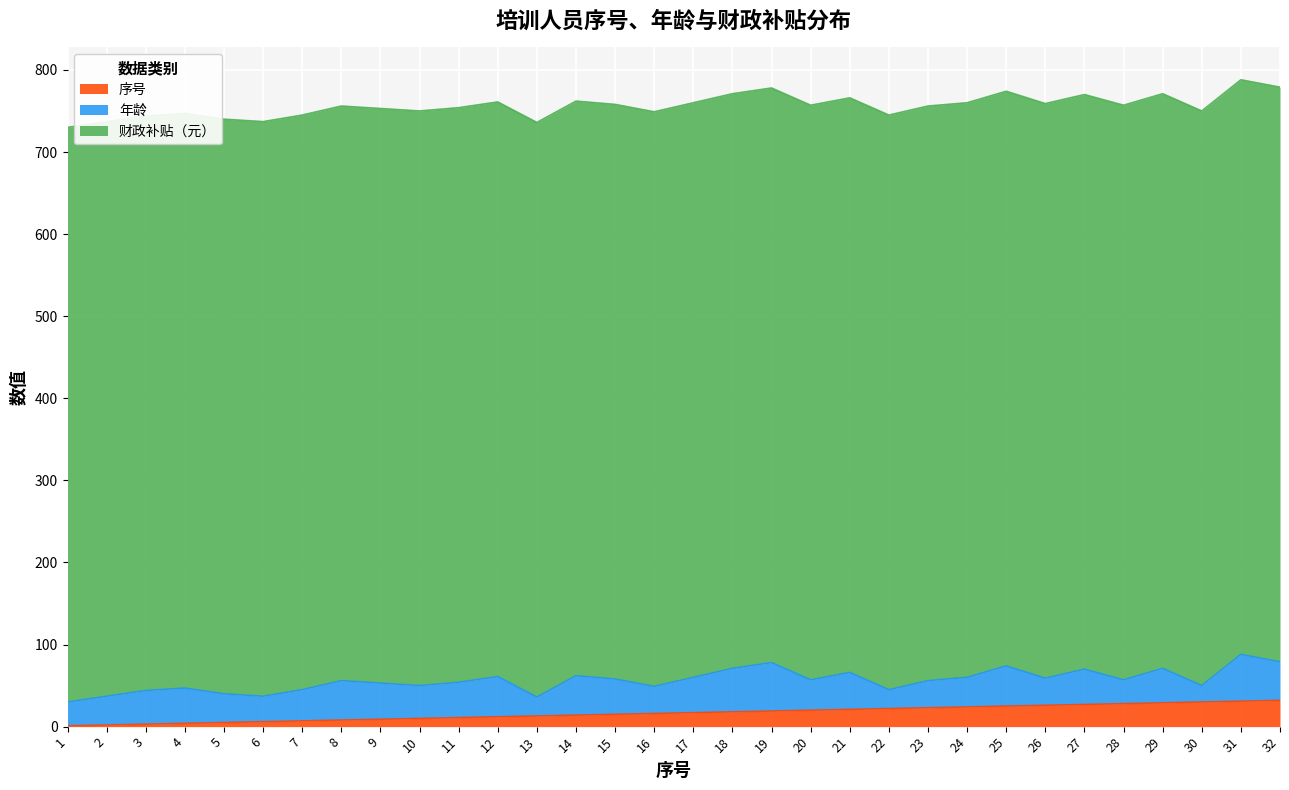

Reading left to right, transcribe all the data shown in this chart.

序号: 1=1	2=2	3=3	4=4	5=5	6=6	7=7	8=8	9=9	10=10	11=11	12=12	13=13	14=14	15=15	16=16	17=17	18=18	19=19	20=20	21=21	22=22	23=23	24=24	25=25	26=26	27=27	28=28	29=29	30=30	31=31	32=32
年龄: 1=29	2=35	3=41	4=43	5=35	6=31	7=38	8=48	9=44	10=40	11=43	12=49	13=23	14=48	15=43	16=33	17=43	18=53	19=59	20=37	21=45	22=23	23=33	24=36	25=49	26=33	27=43	28=29	29=42	30=20	31=57	32=47
财政补贴（元）: 1=700	2=700	3=700	4=700	5=700	6=700	7=700	8=700	9=700	10=700	11=700	12=700	13=700	14=700	15=700	16=700	17=700	18=700	19=700	20=700	21=700	22=700	23=700	24=700	25=700	26=700	27=700	28=700	29=700	30=700	31=700	32=700